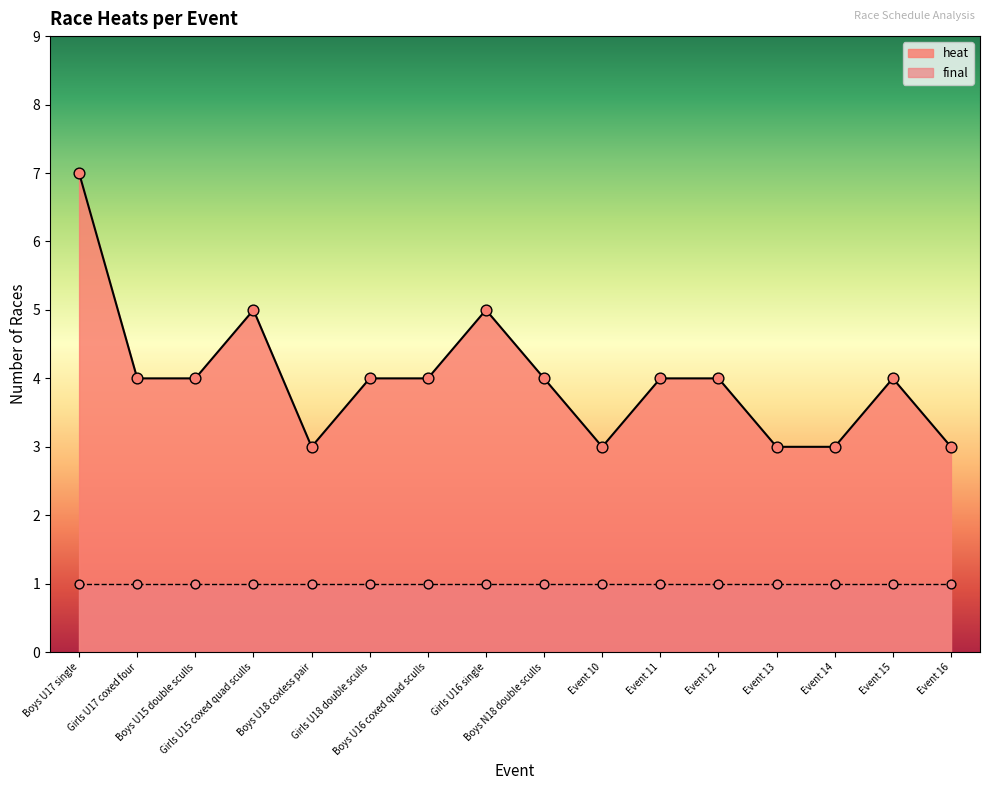

What is the ratio of the value at Event 16 to the value at Event 13?

1.0